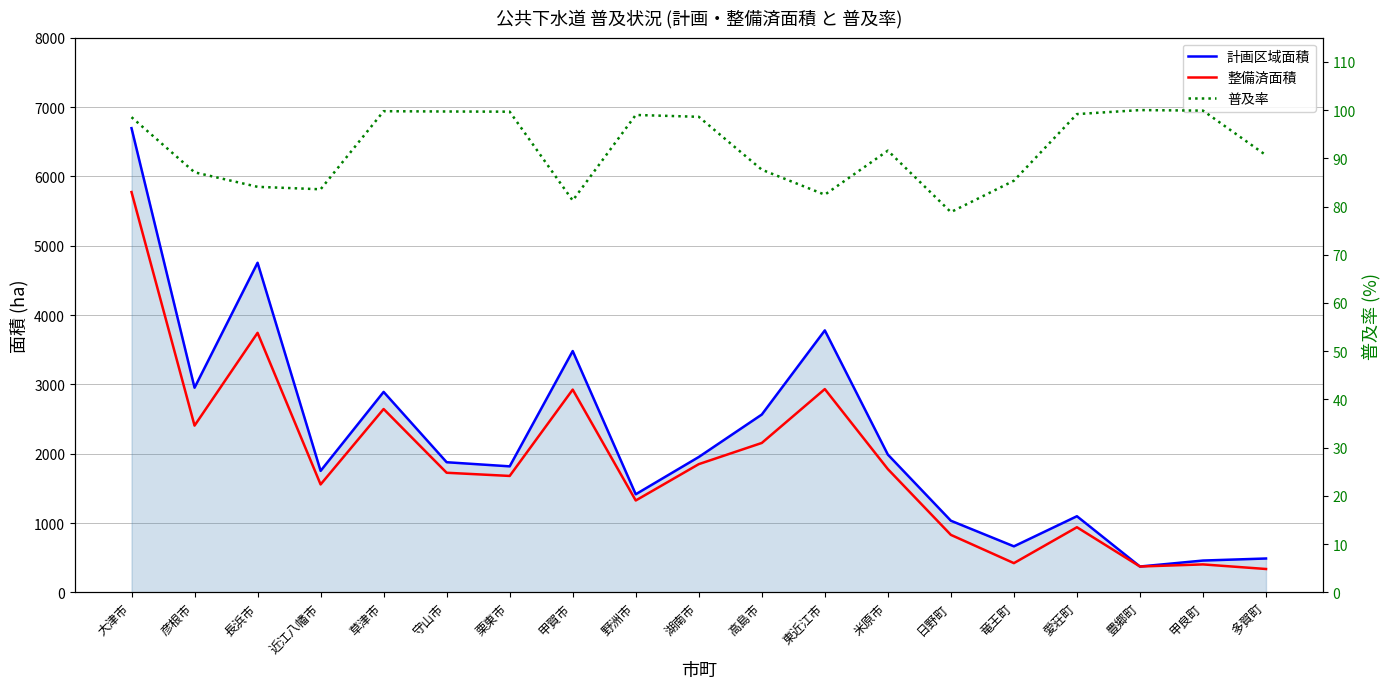

What is the minimum value for 整備済面積?

336.6